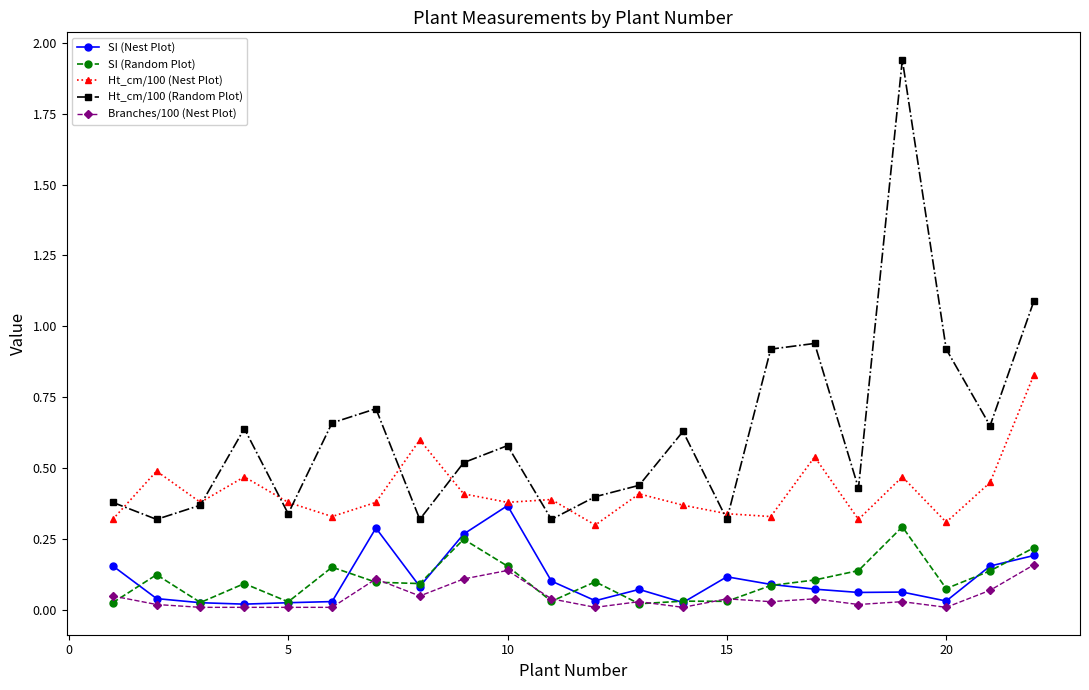

Which series has the largest range (max minus min)?

Ht_cm/100 (Random Plot)